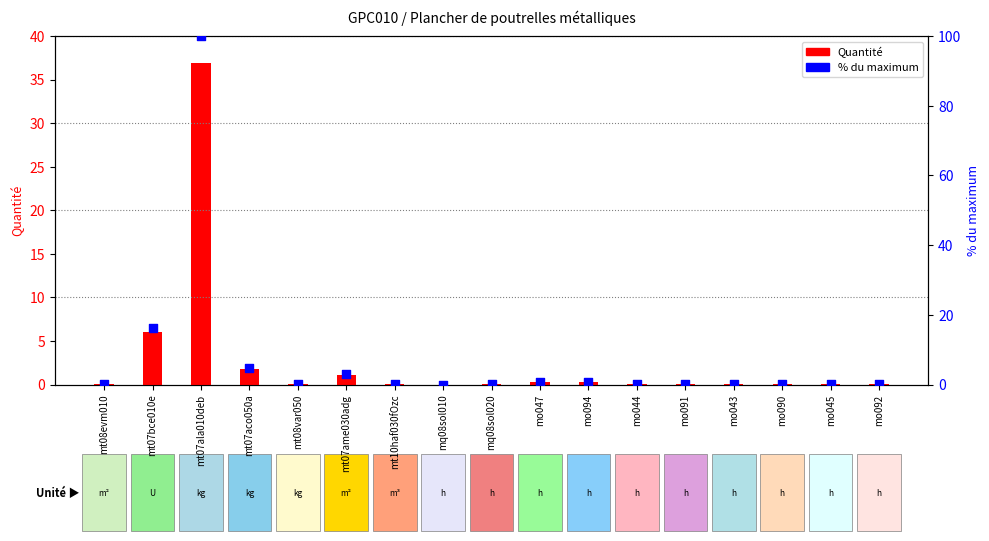

Which series contains the lowest Y value?

Quantité